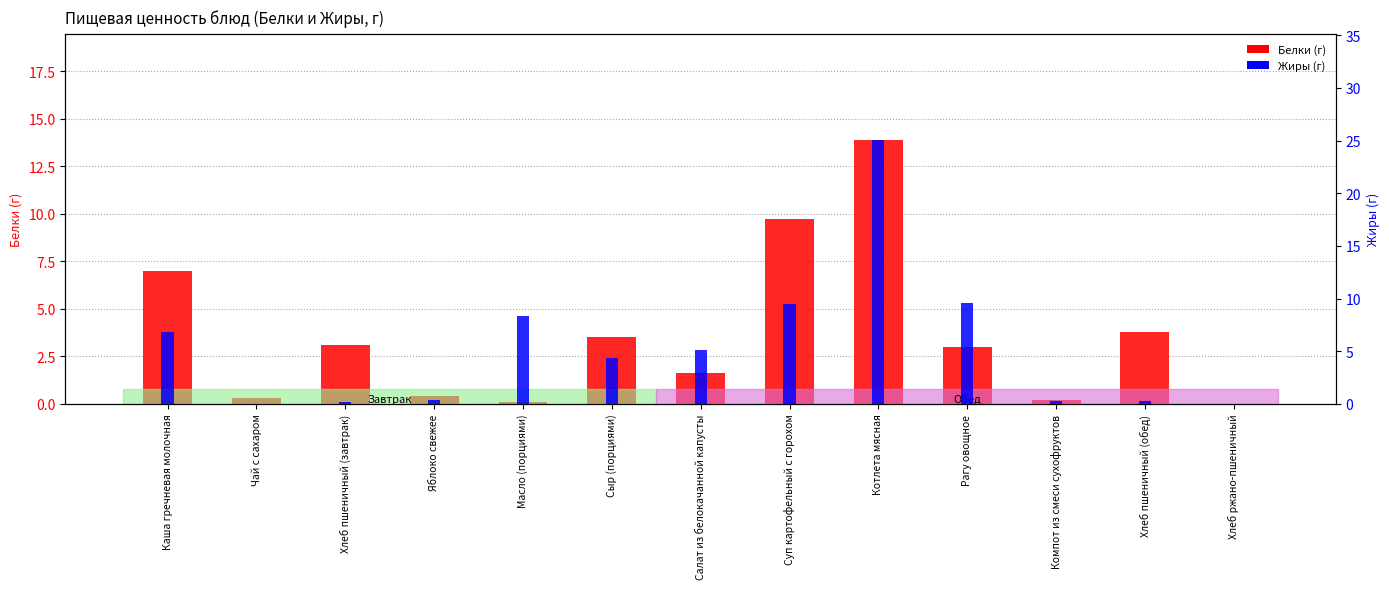

What are all the series names shown in the legend?

Белки (г), Жиры (г)